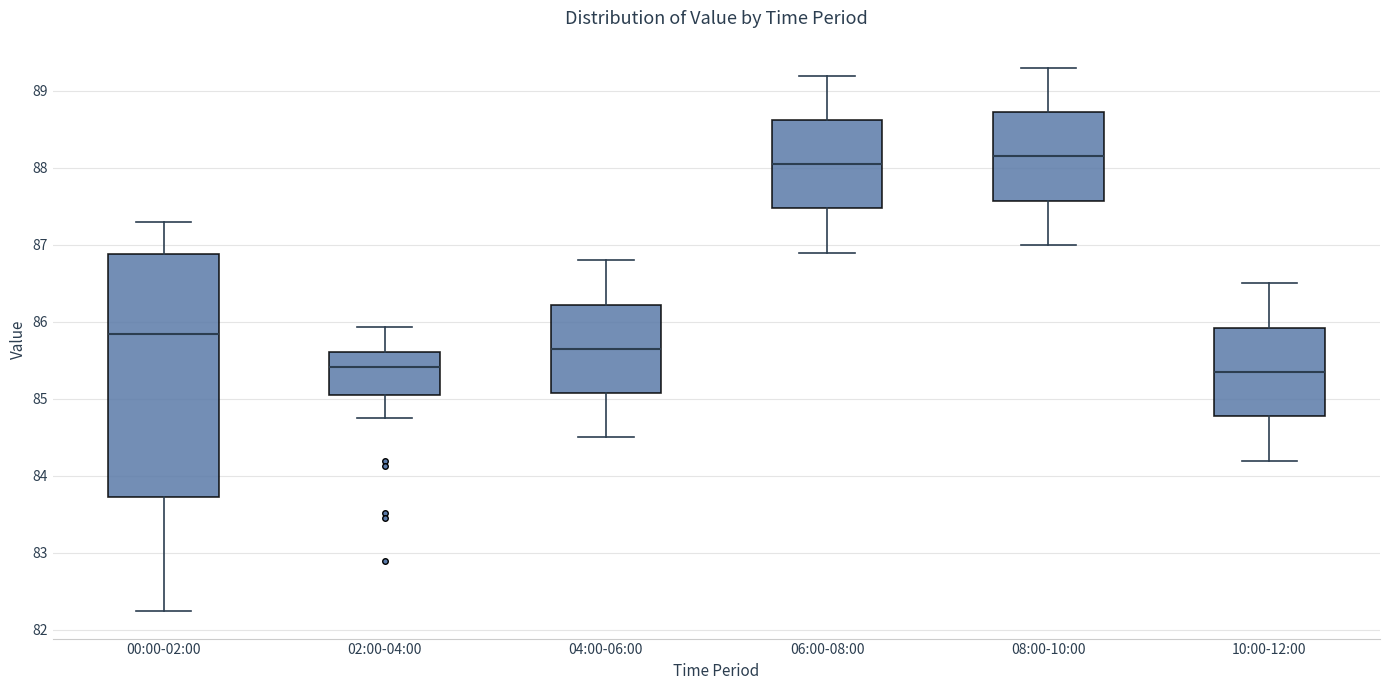

Where does the upper whisker of the box for 04:00-06:00 end on the y-axis? The values are not printed on the chart, so give them approximately, as read against the axis.

86.8